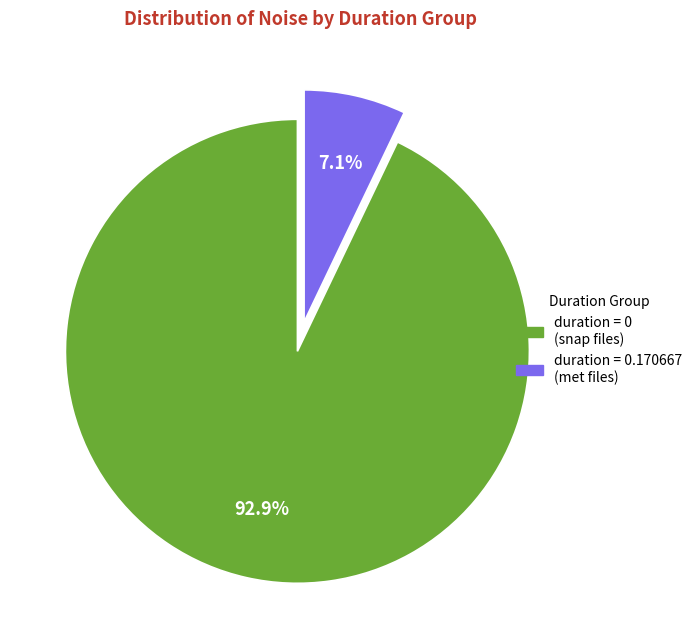

Is there a majority slice in this chart?

Yes